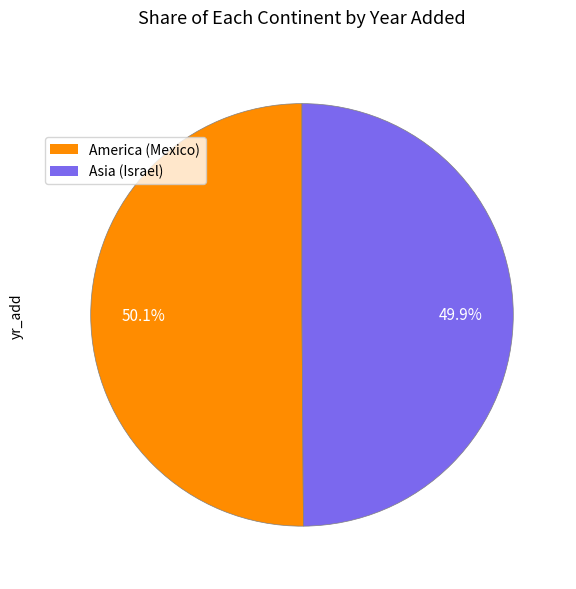

What percentage is NOT represented by Asia (Israel)?

50.1%